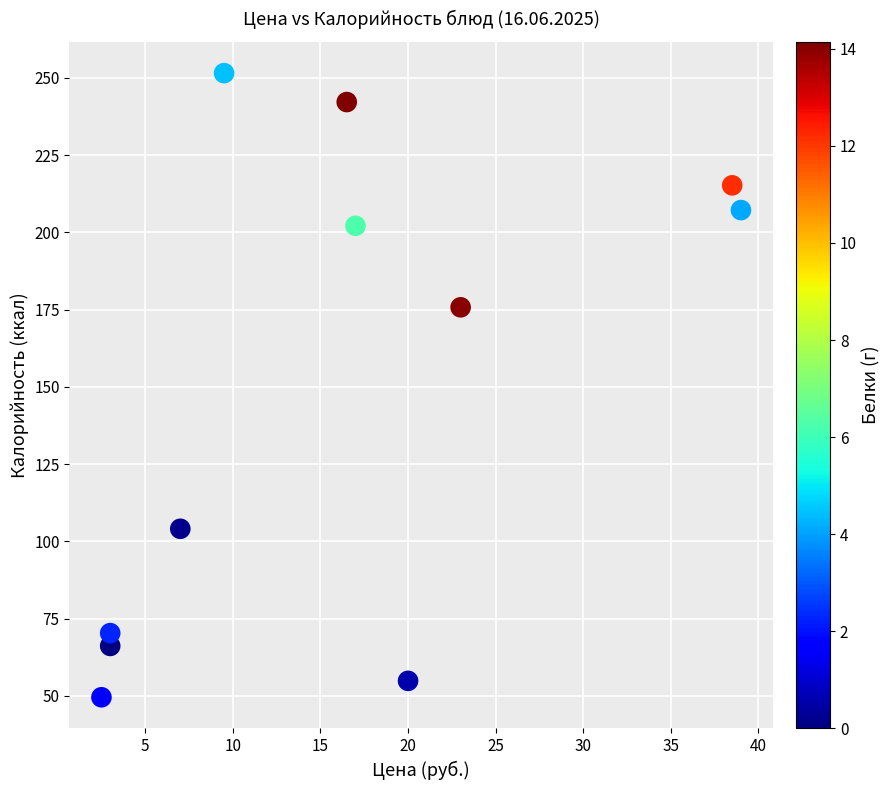

What Y value in the scatter plot is closest to 150?

175.7